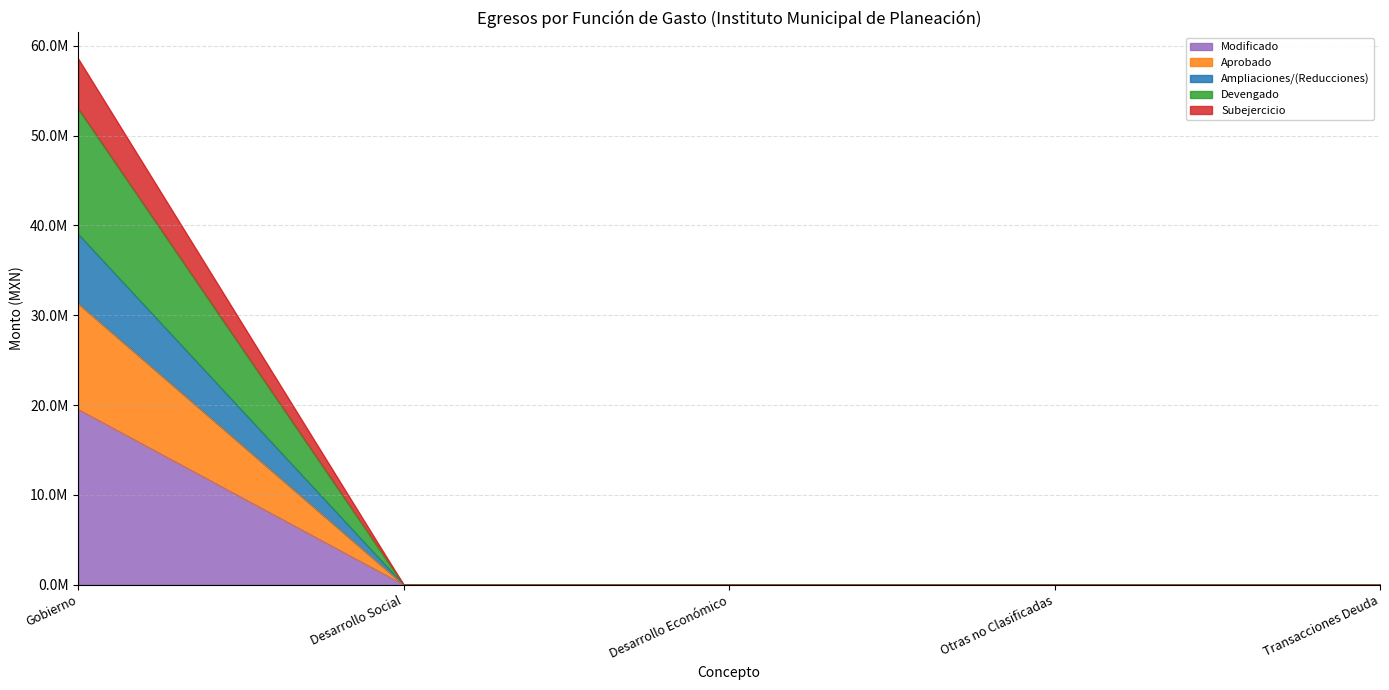

Rank the categories by Subejercicio value from highest to lowest.

Gobierno, Desarrollo Social, Desarrollo Económico, Otras no Clasificadas, Transacciones Deuda